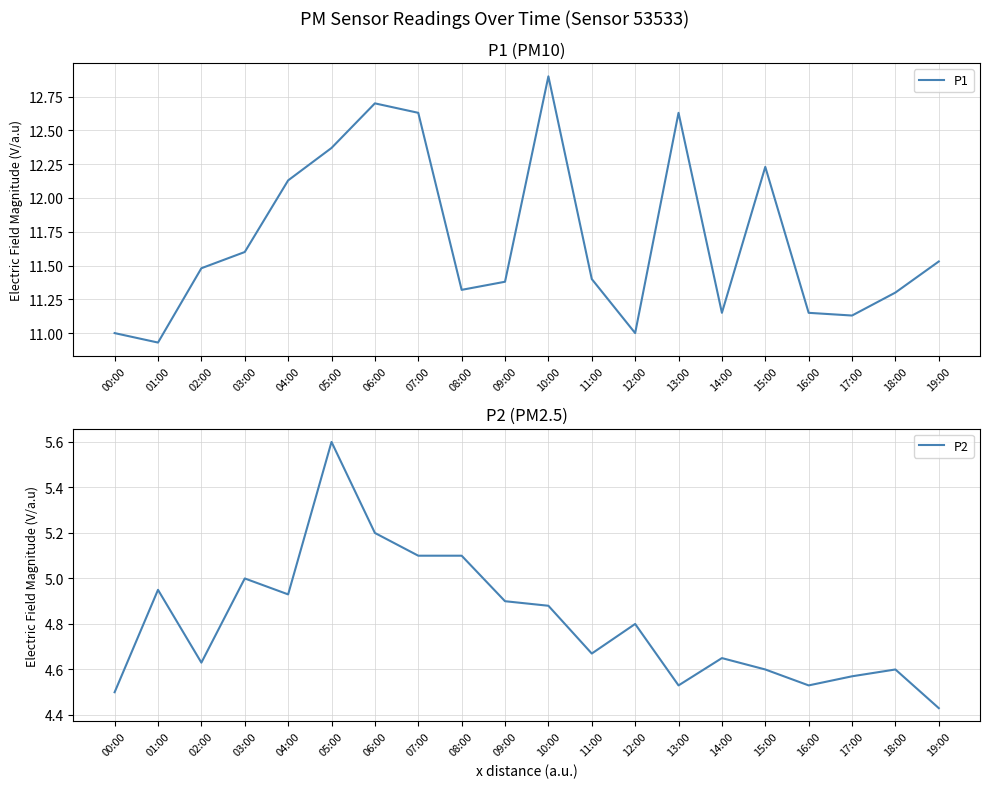

Between 11:00 and 16:00, which series saw the biggest shift?

P1